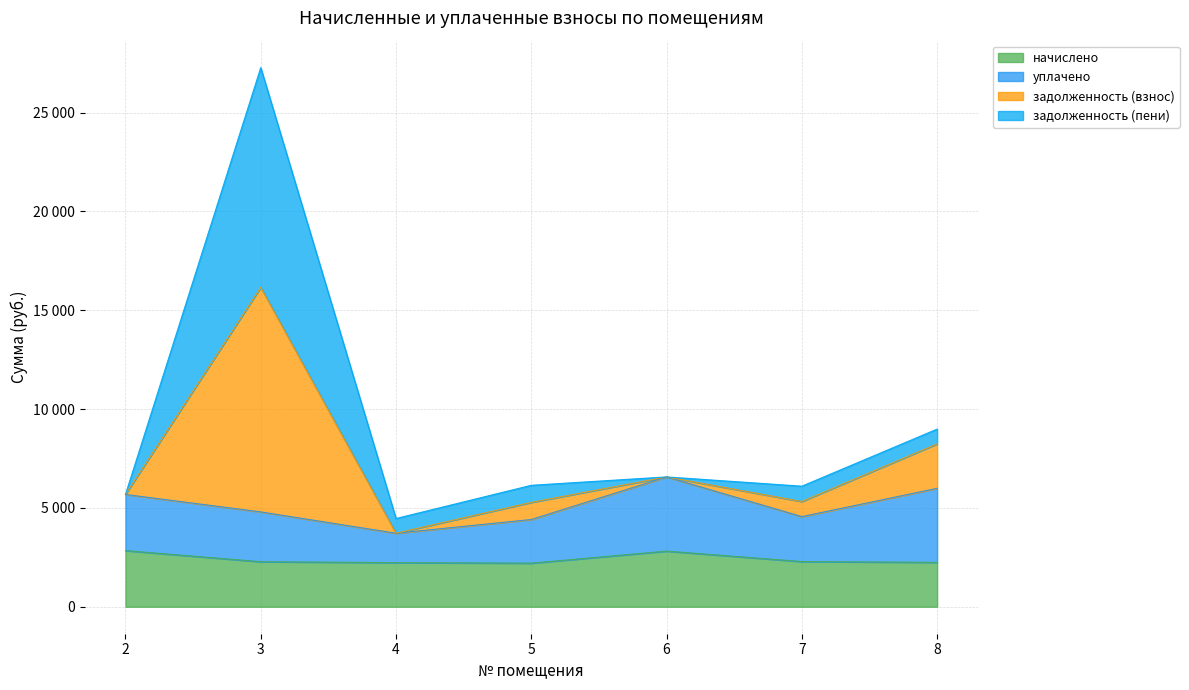

True or false: задолженность (взнос) and начислено cross at least once.

False